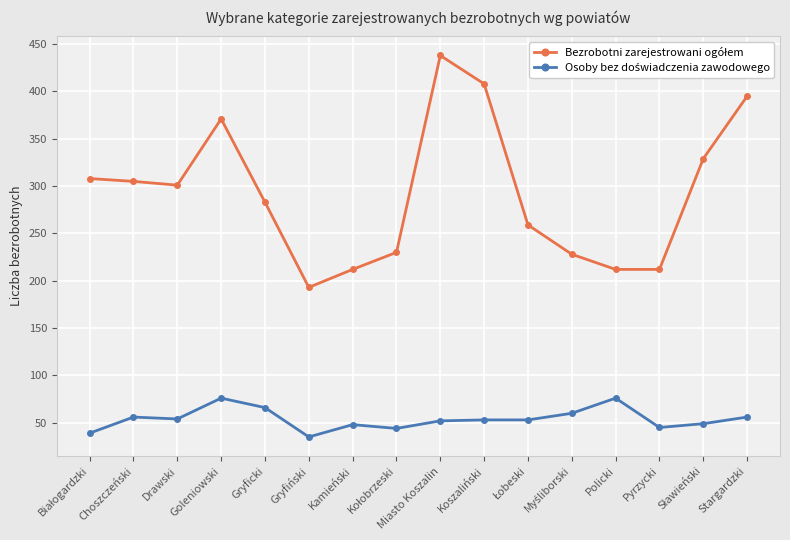

What is the spread (max minus min) of values at Miasto Koszalin?

386